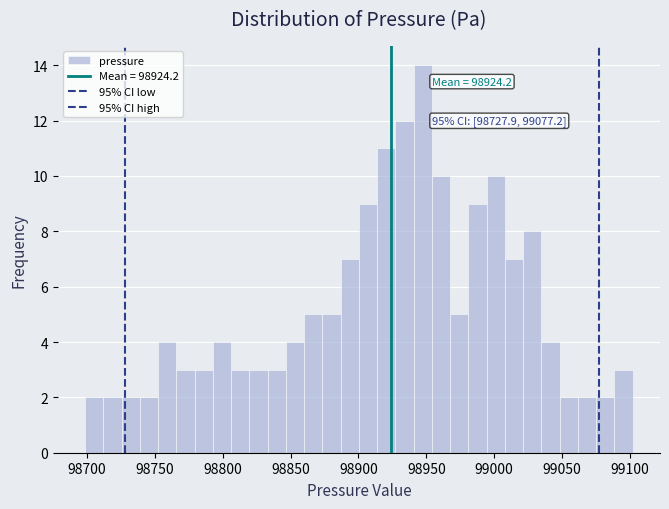

Around what value on the x-axis is the tallest bar? Give the approximate position of its centre, as read against the axis.

98945